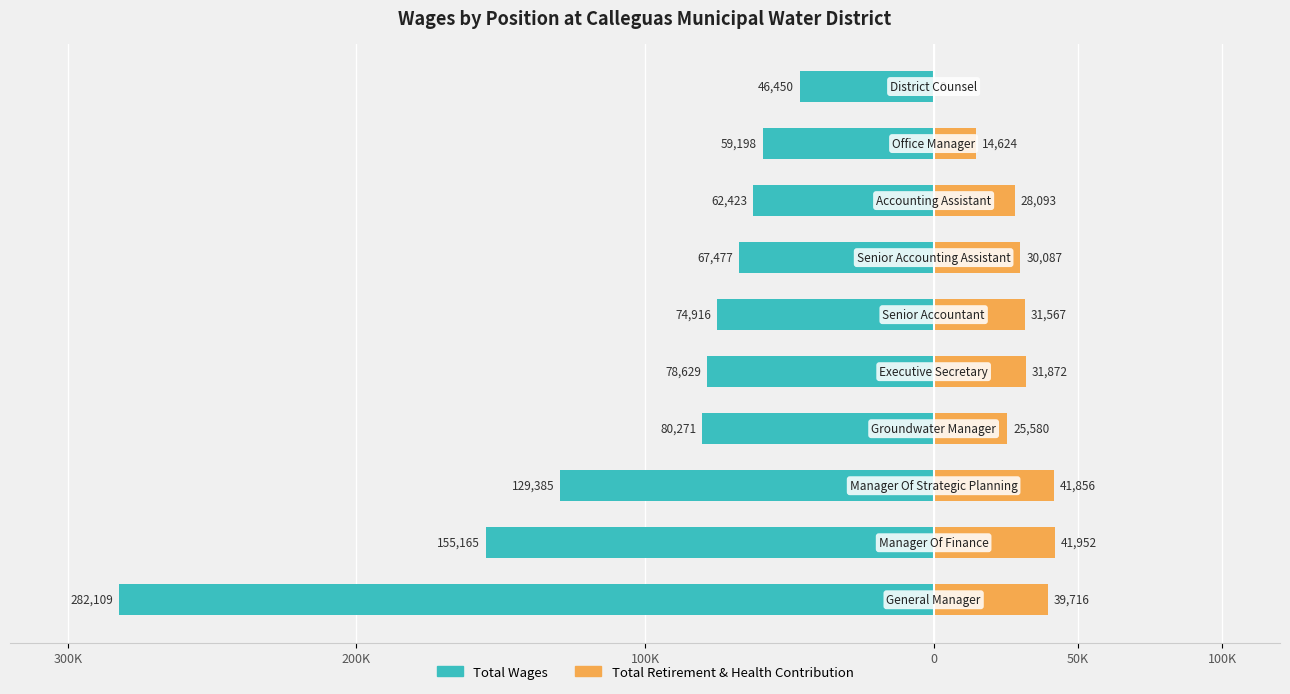

At 0, list the series in order from largest to smallest.

Total Retirement & Health Contribution, Total Wages